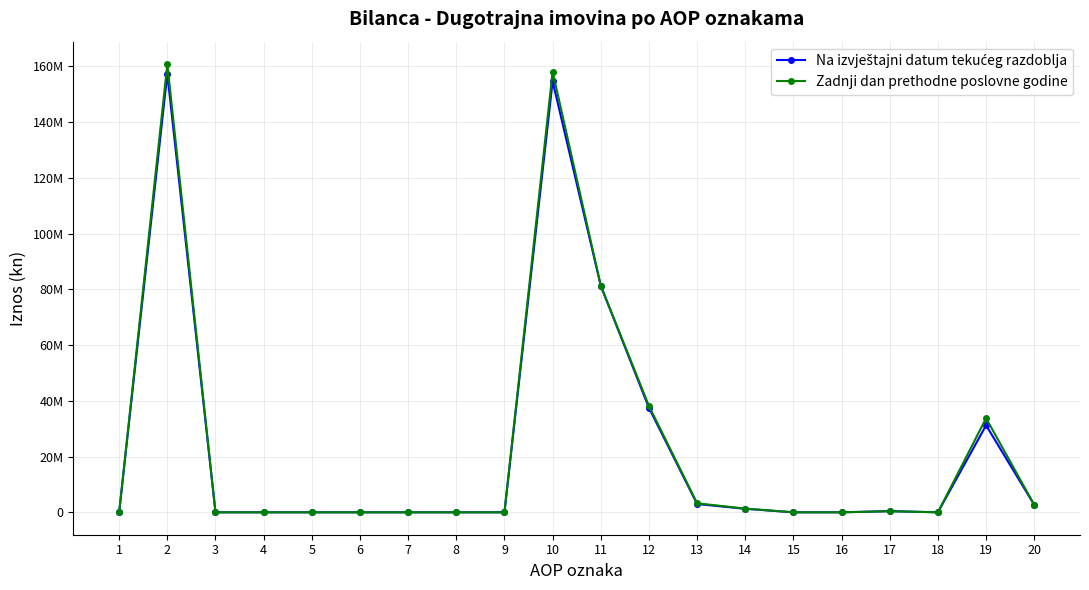

At which label is Na izvještajni datum tekućeg razdoblja closest to 78661055?

11